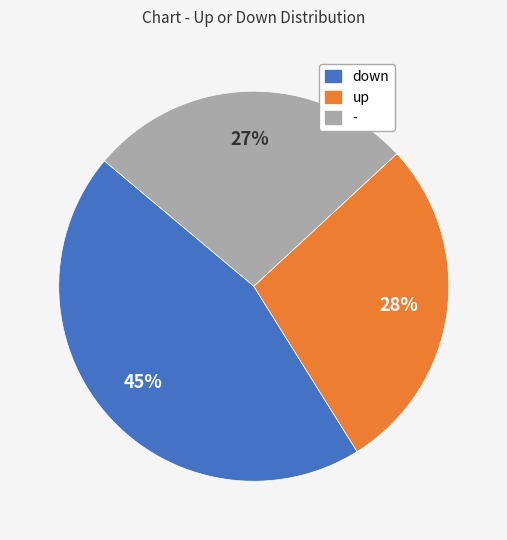

Count the number of slices in the pie.

3